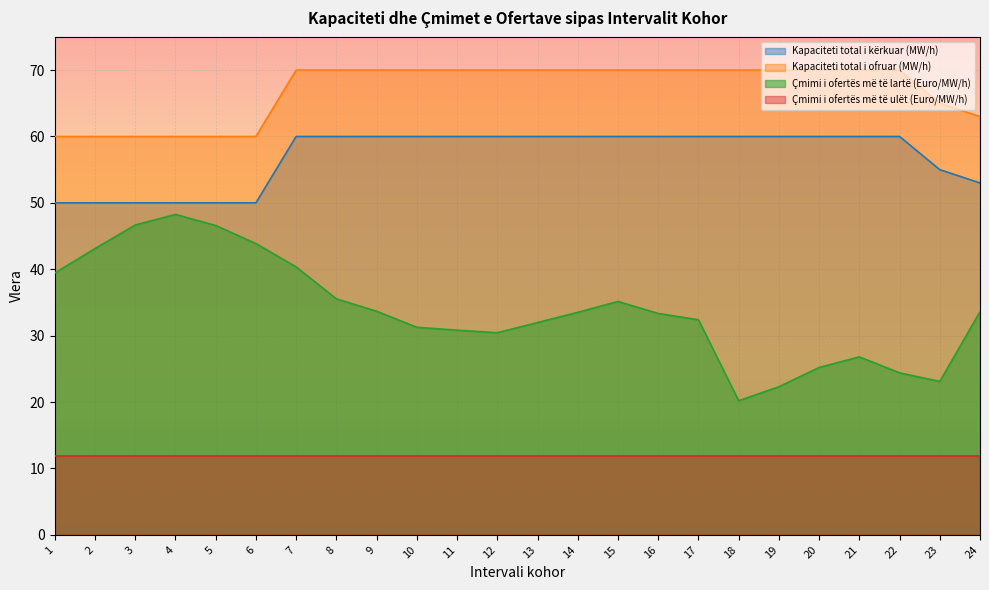

True or false: Çmimi i ofertës më të lartë (Euro/MW/h) and Kapaciteti total i ofruar (MW/h) intersect in this chart.

False